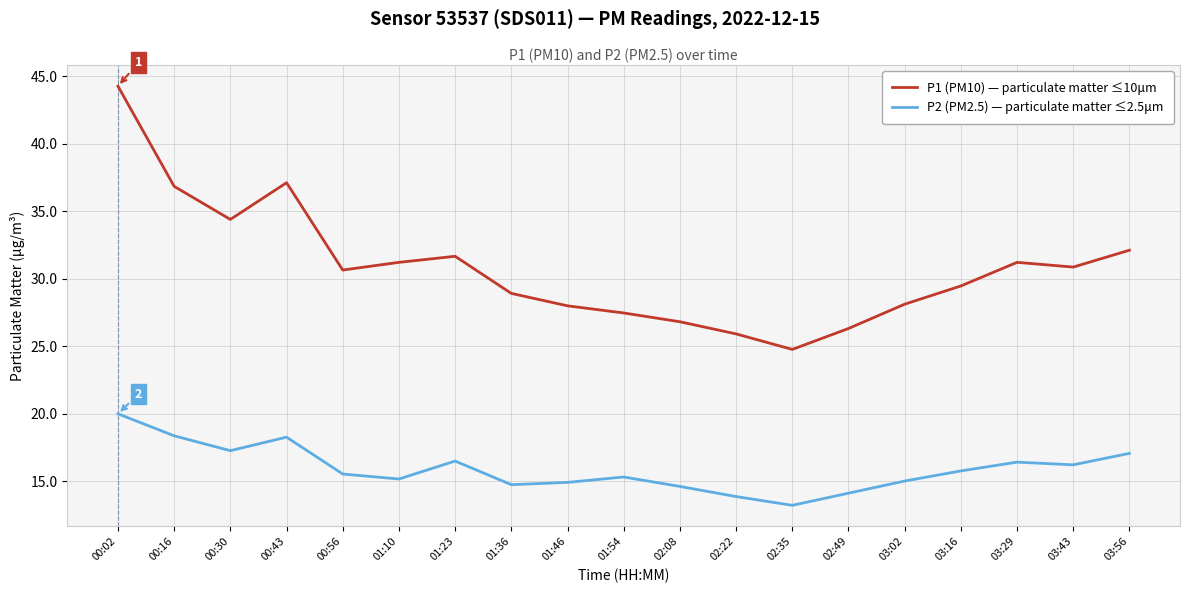

What is the difference between the highest and lowest values at 00:16?

18.5